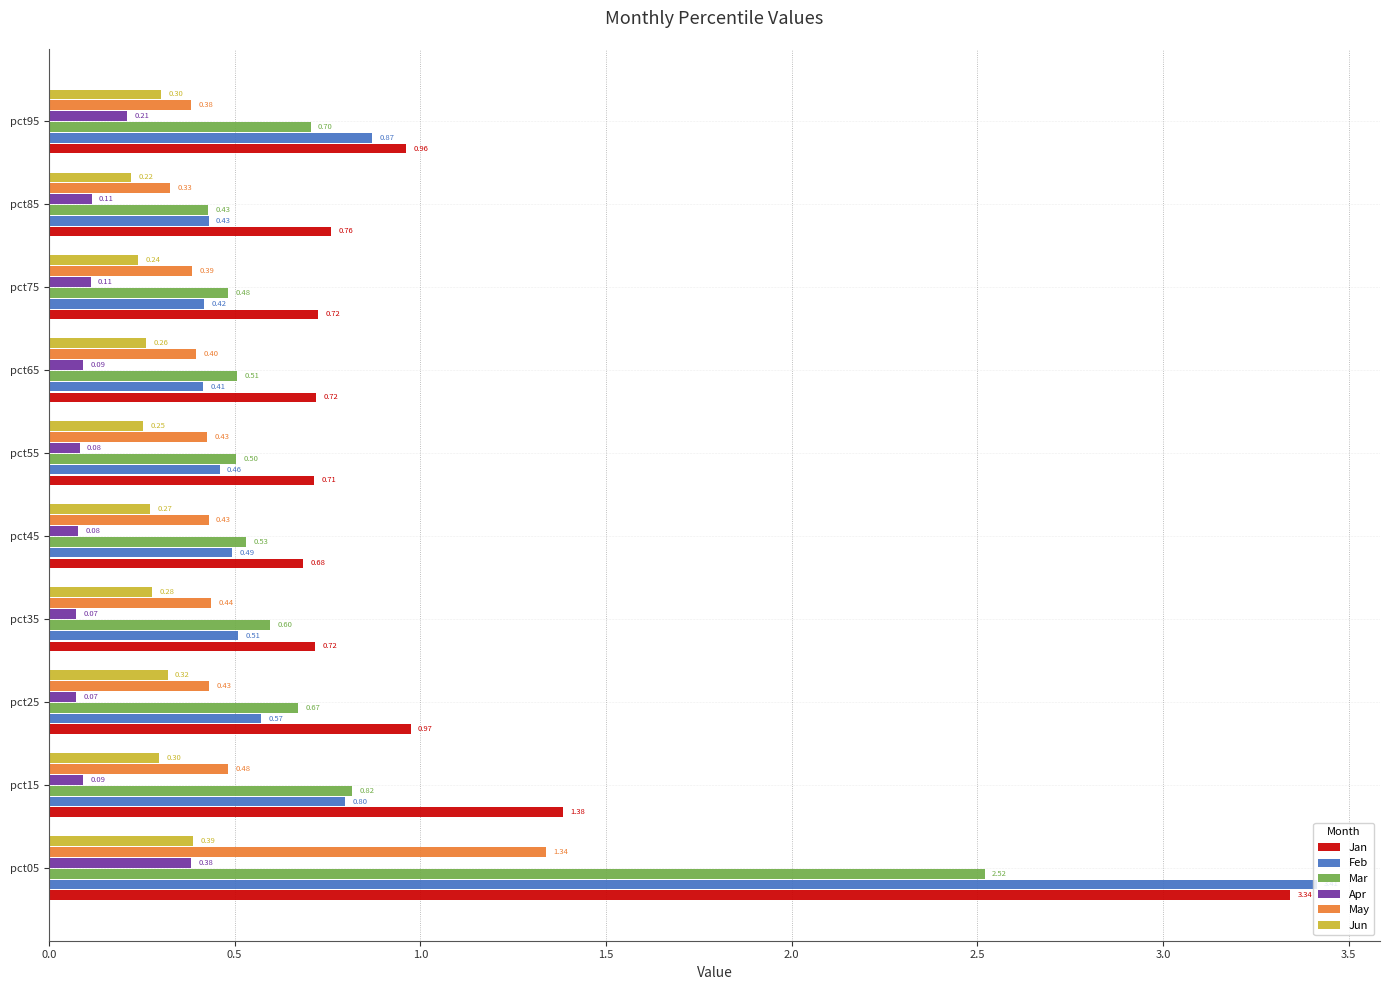

At how many categories does at least one series exceed 2?

1